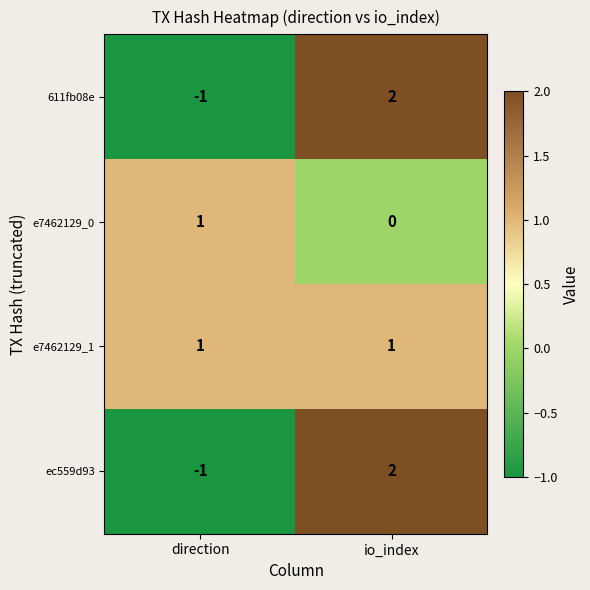

True or false: e7462129_0 has a value of 1 at direction.

True